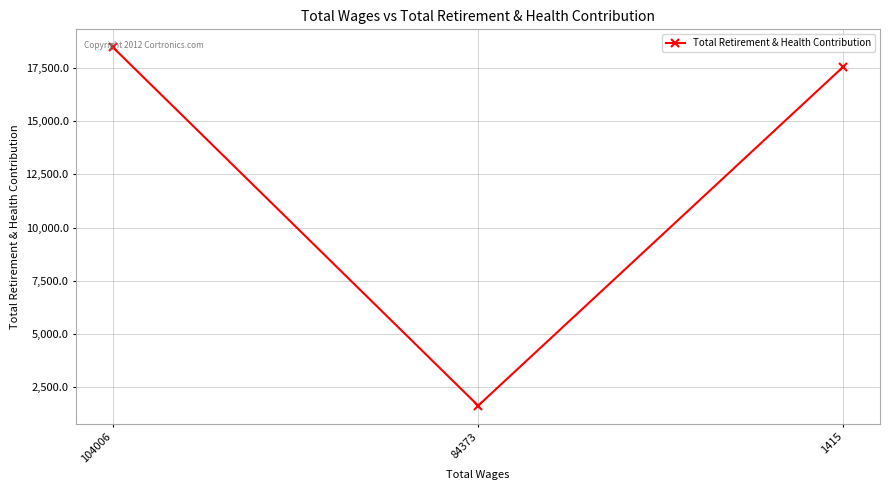

How many series are shown in this chart?

1